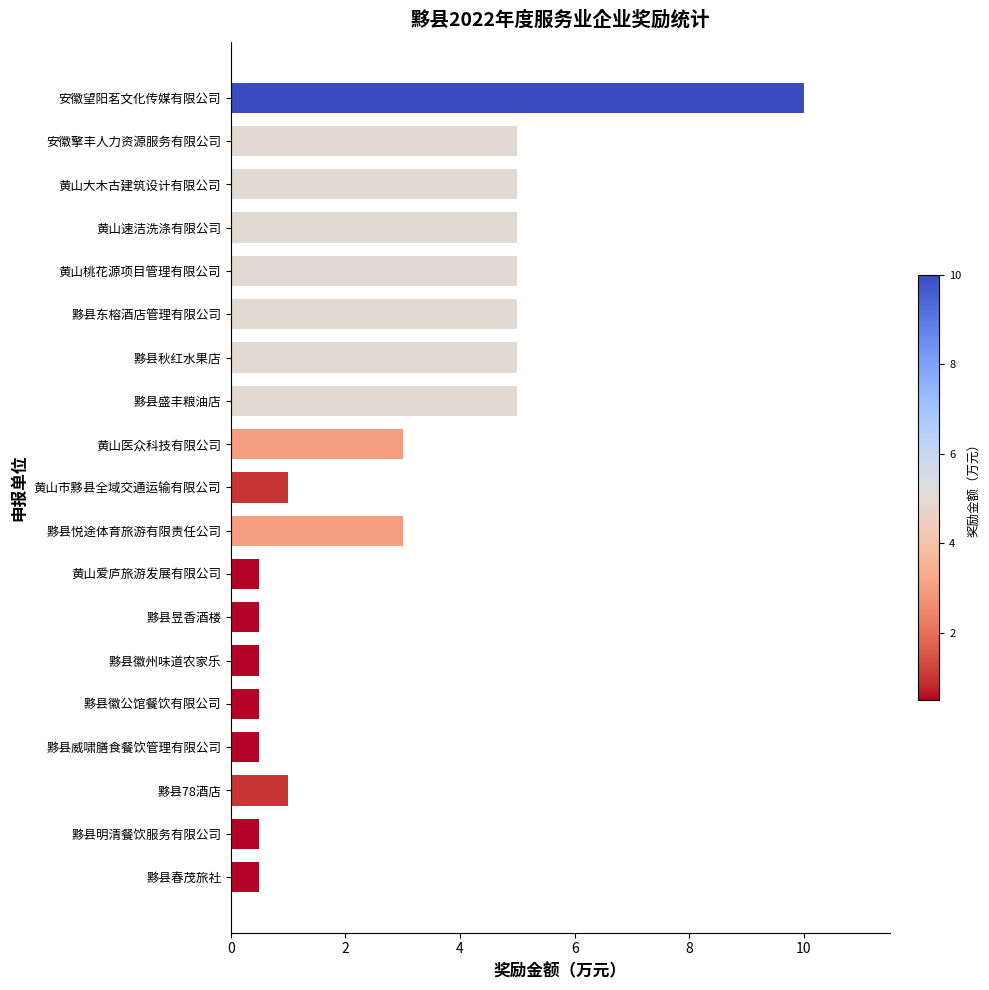

What is the change in value from 黟县明清餐饮服务有限公司 to 黄山桃花源项目管理有限公司?

+4.5